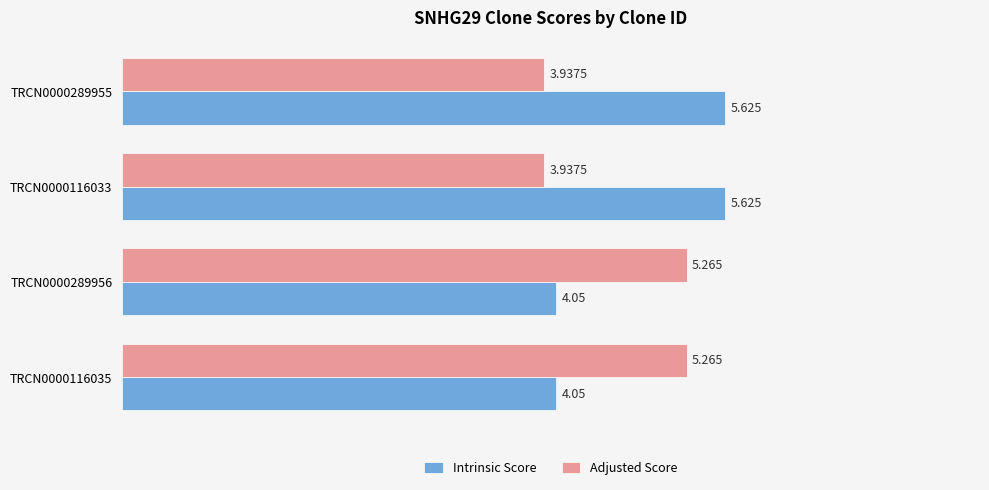

Which series has the largest total across all categories?

Intrinsic Score